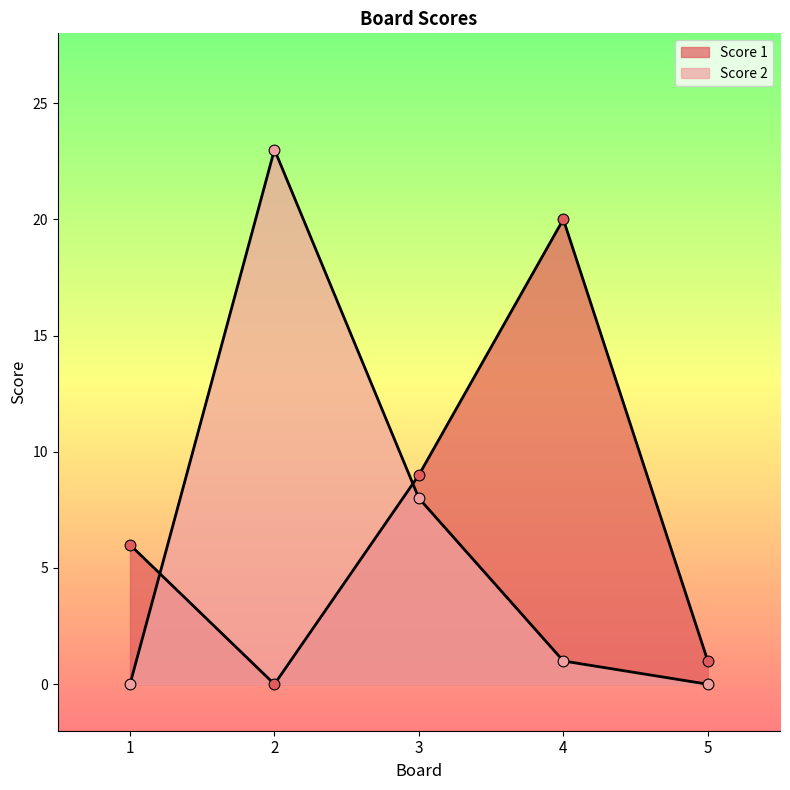

Which series reaches the maximum Y coordinate?

Score 2